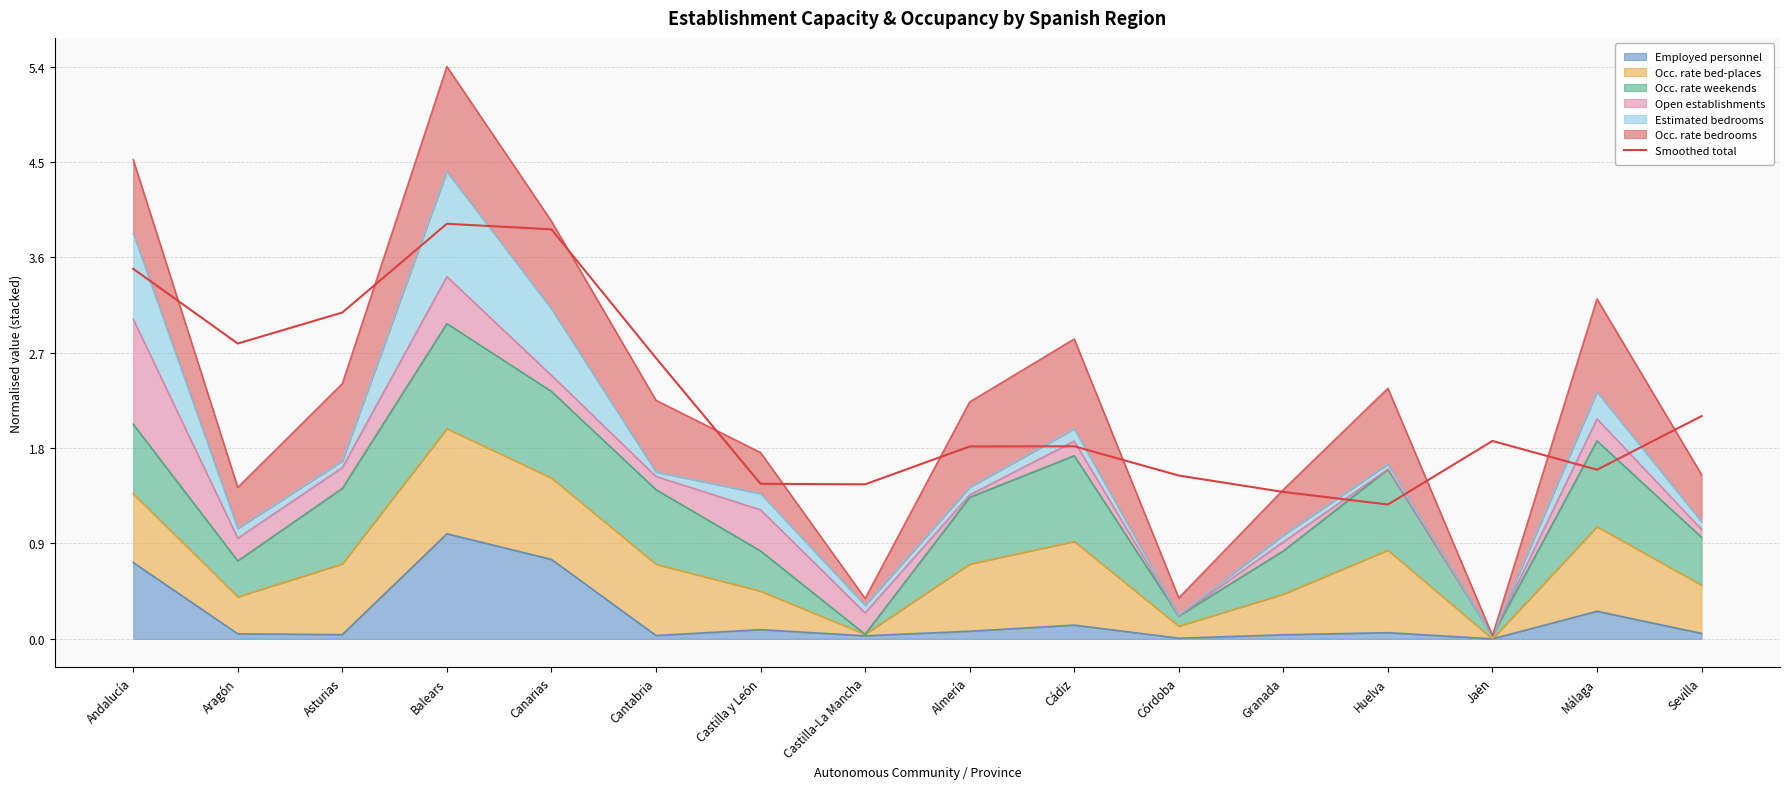

What is the difference between the values at Córdoba and Andalucía?

2.0